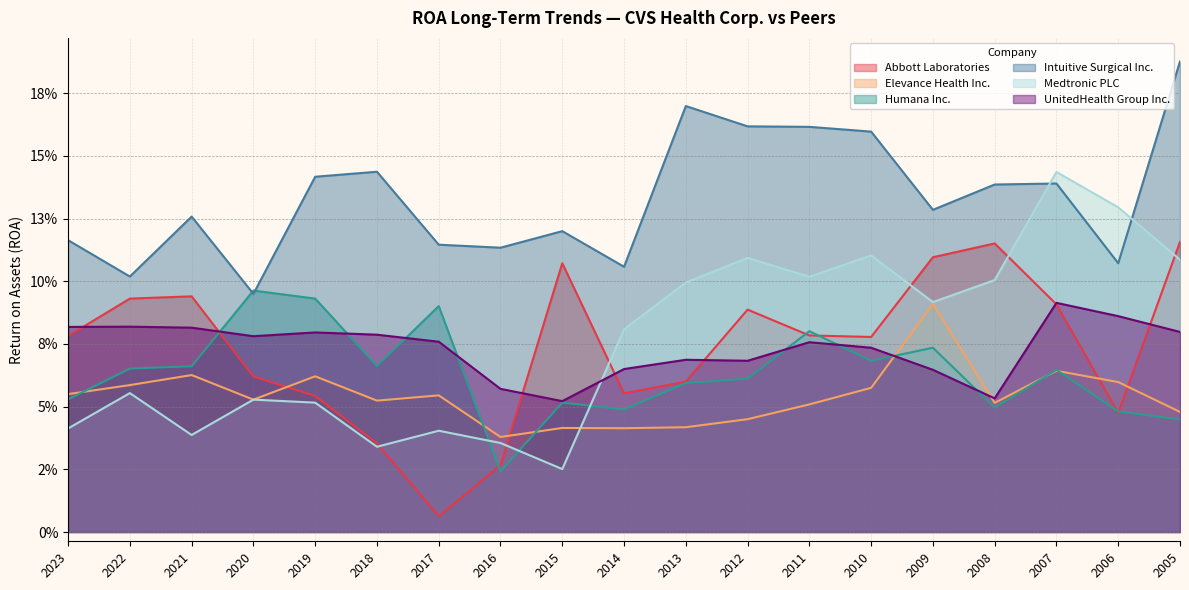

At how many categories does at least one series exceed 0?

19